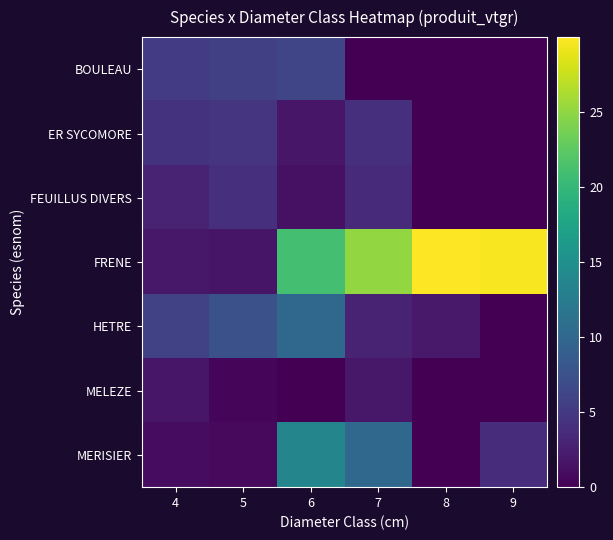

At which category does the chart reach its minimum across all series?

7